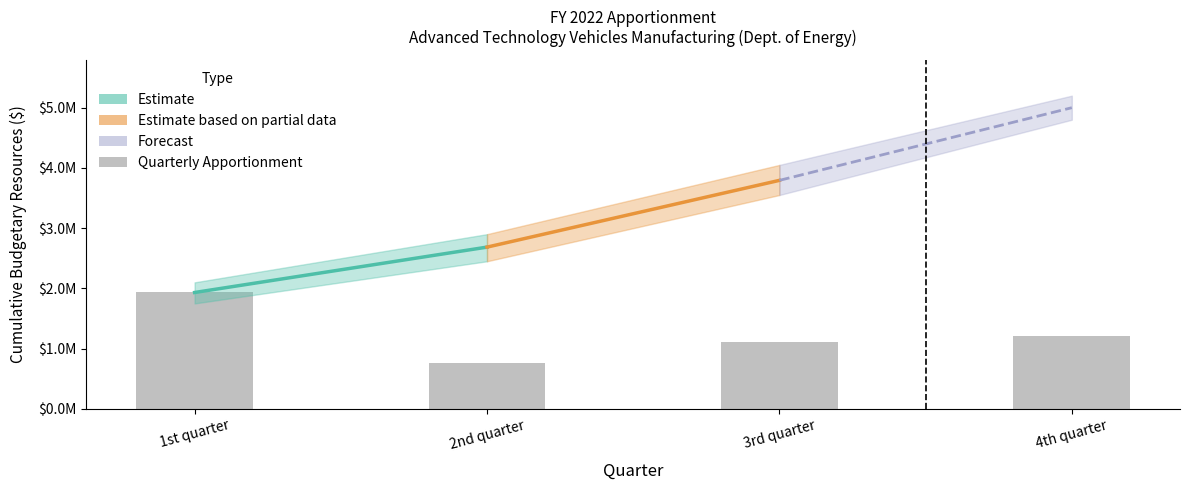

Which category has the lowest value across all series?

2nd quarter